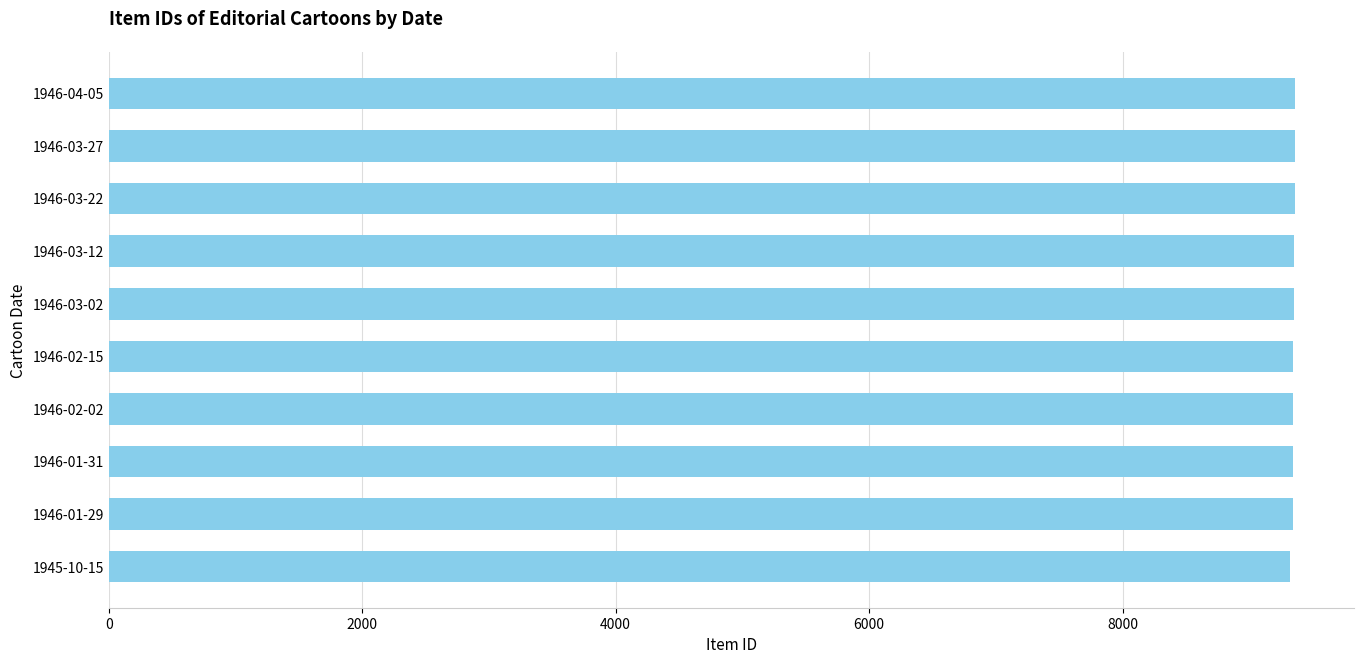

What is the average value?

9349